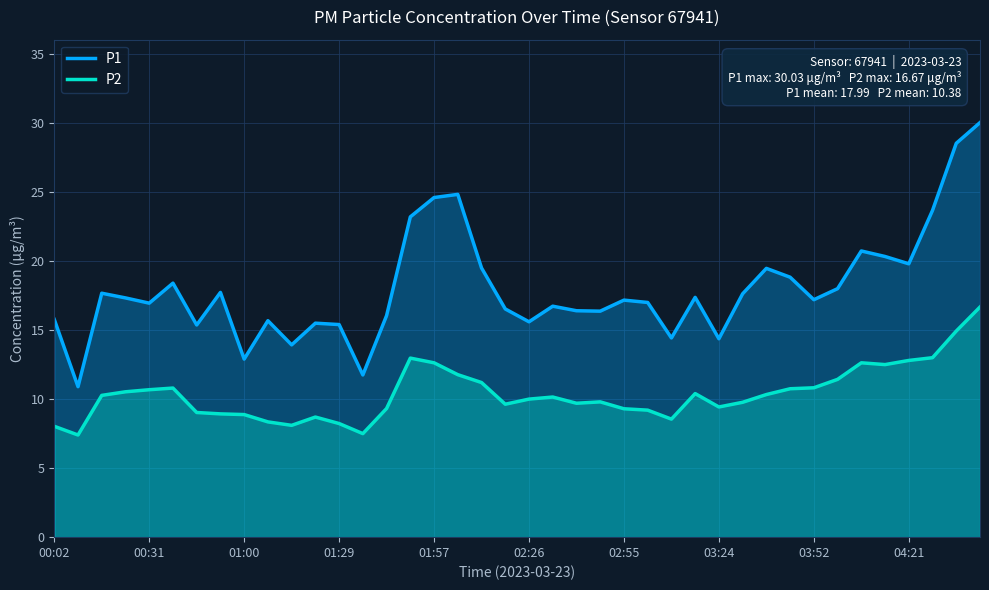

What is the minimum value shown in the chart?

7.4